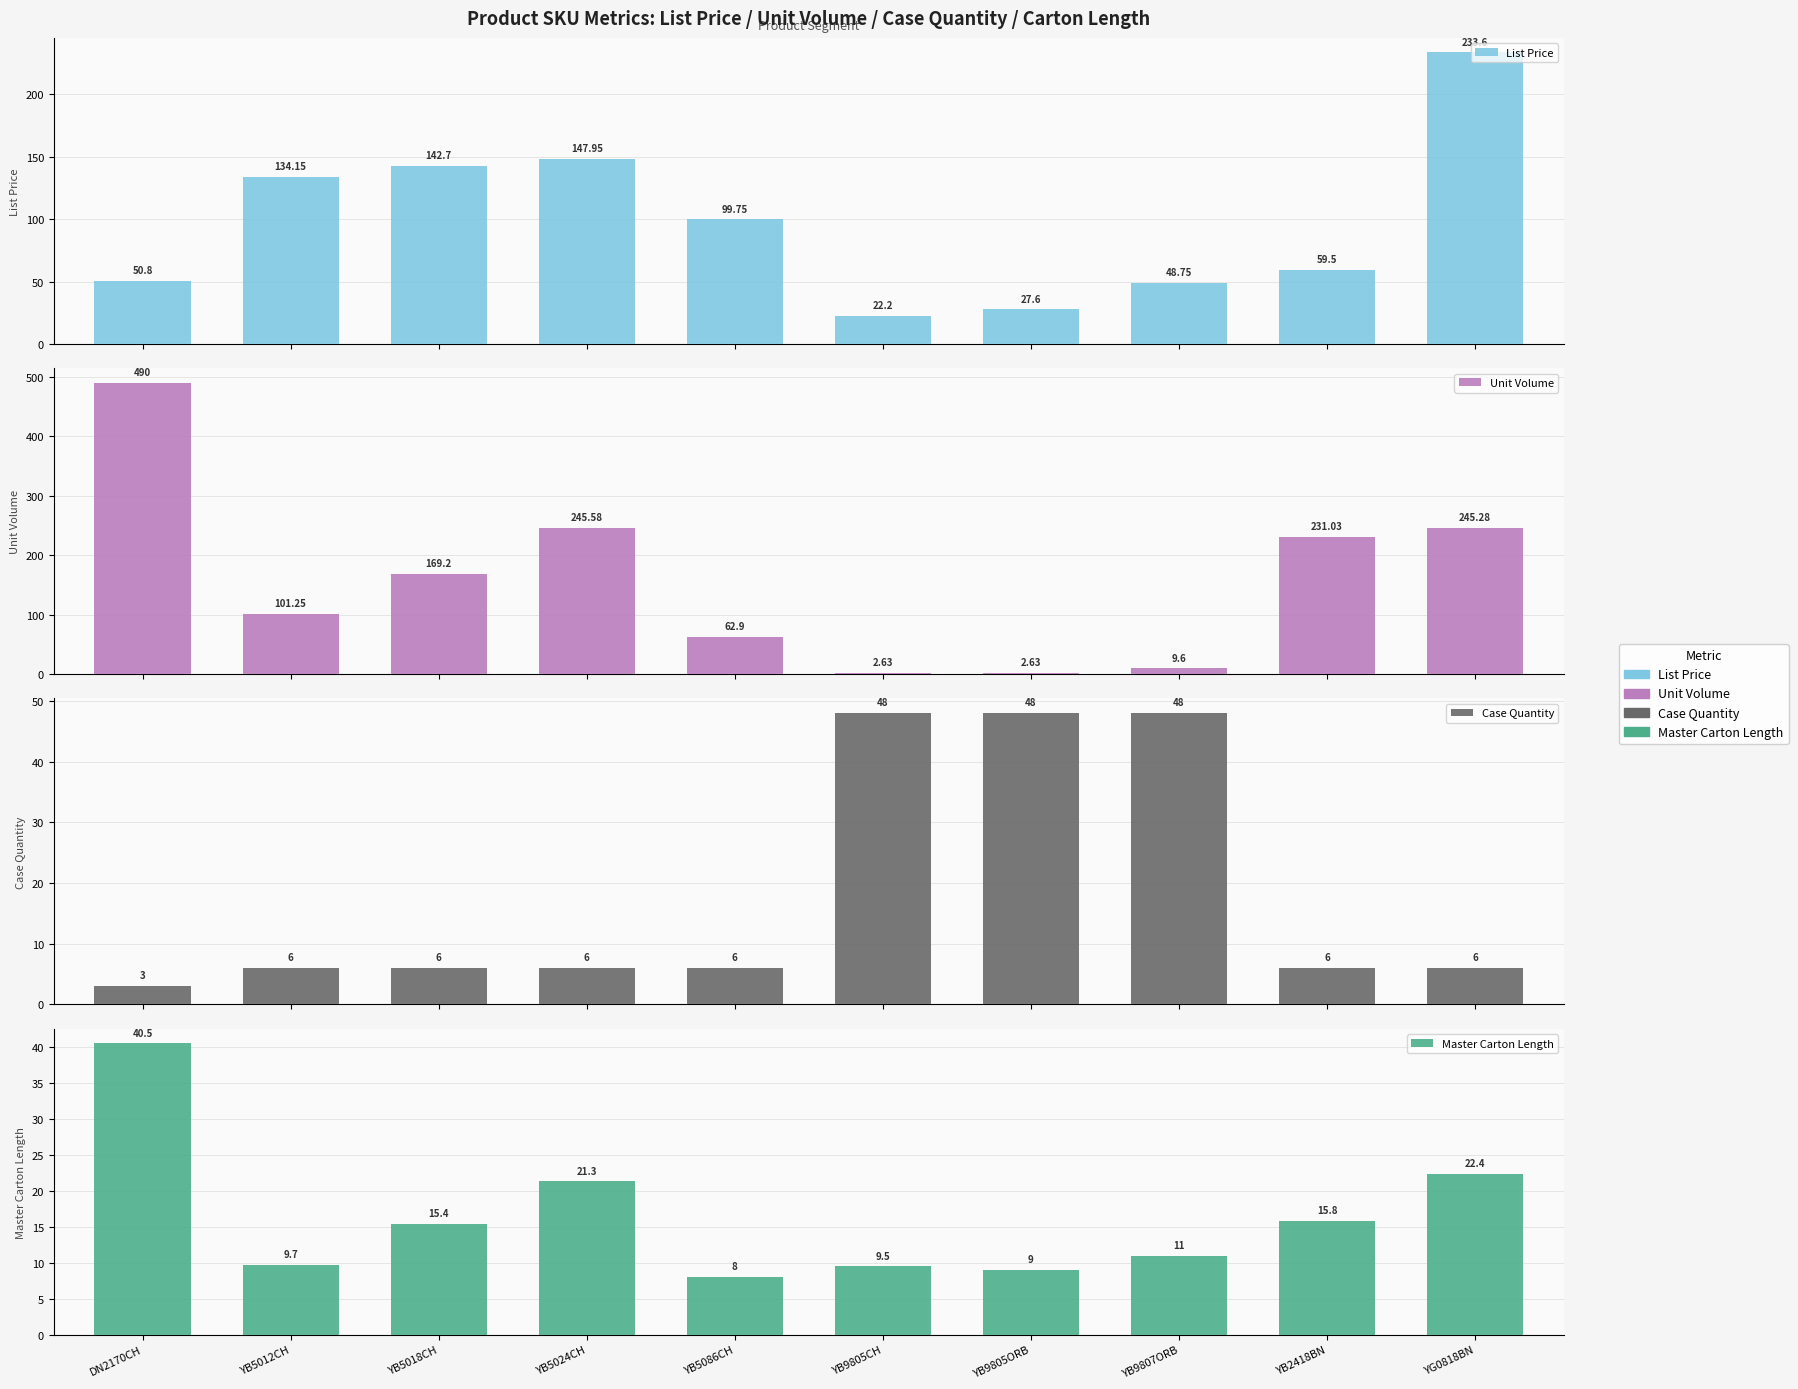

Reading left to right, transcribe all the data shown in this chart.

List Price: DN2170CH=50.8	YB5012CH=134.2	YB5018CH=142.7	YB5024CH=147.9	YB5086CH=99.8	YB9805CH=22.2	YB9805ORB=27.6	YB9807ORB=48.8	YB2418BN=59.5	YG0818BN=233.6
Unit Volume: DN2170CH=490.0	YB5012CH=101.2	YB5018CH=169.2	YB5024CH=245.6	YB5086CH=62.9	YB9805CH=2.6	YB9805ORB=2.6	YB9807ORB=9.6	YB2418BN=231.0	YG0818BN=245.3
Case Quantity: DN2170CH=3.0	YB5012CH=6.0	YB5018CH=6.0	YB5024CH=6.0	YB5086CH=6.0	YB9805CH=48.0	YB9805ORB=48.0	YB9807ORB=48.0	YB2418BN=6.0	YG0818BN=6.0
Master Carton Length: DN2170CH=40.5	YB5012CH=9.7	YB5018CH=15.4	YB5024CH=21.3	YB5086CH=8.0	YB9805CH=9.5	YB9805ORB=9.0	YB9807ORB=11.0	YB2418BN=15.8	YG0818BN=22.4